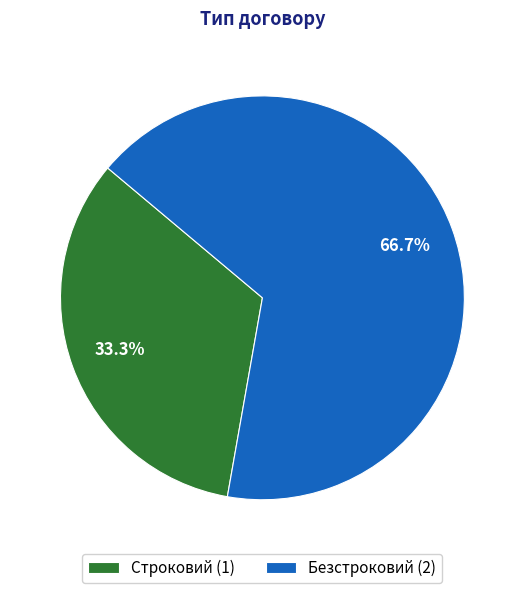

Rank the categories by value from lowest to highest.

Строковий, Безстроковий